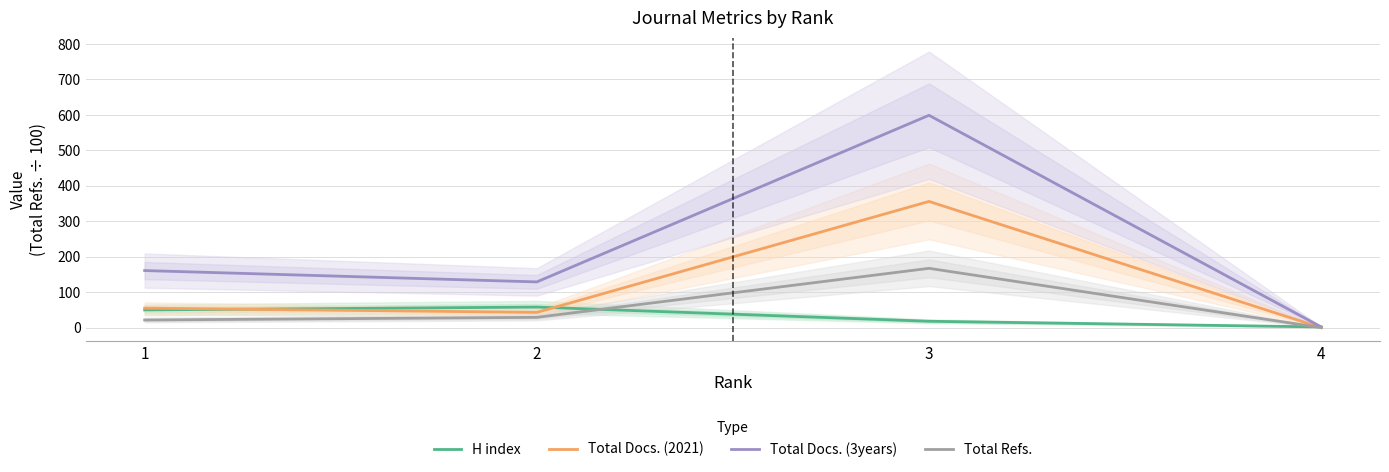

True or false: H index and Total Docs. (2021) intersect in this chart.

True